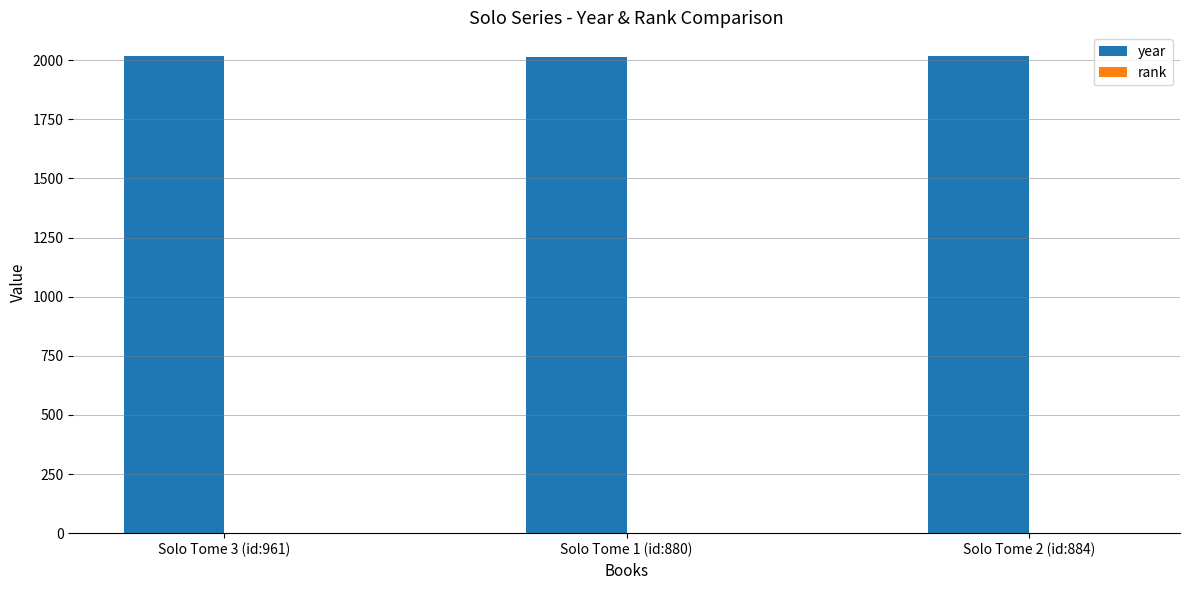

What is the maximum value for year?

2017